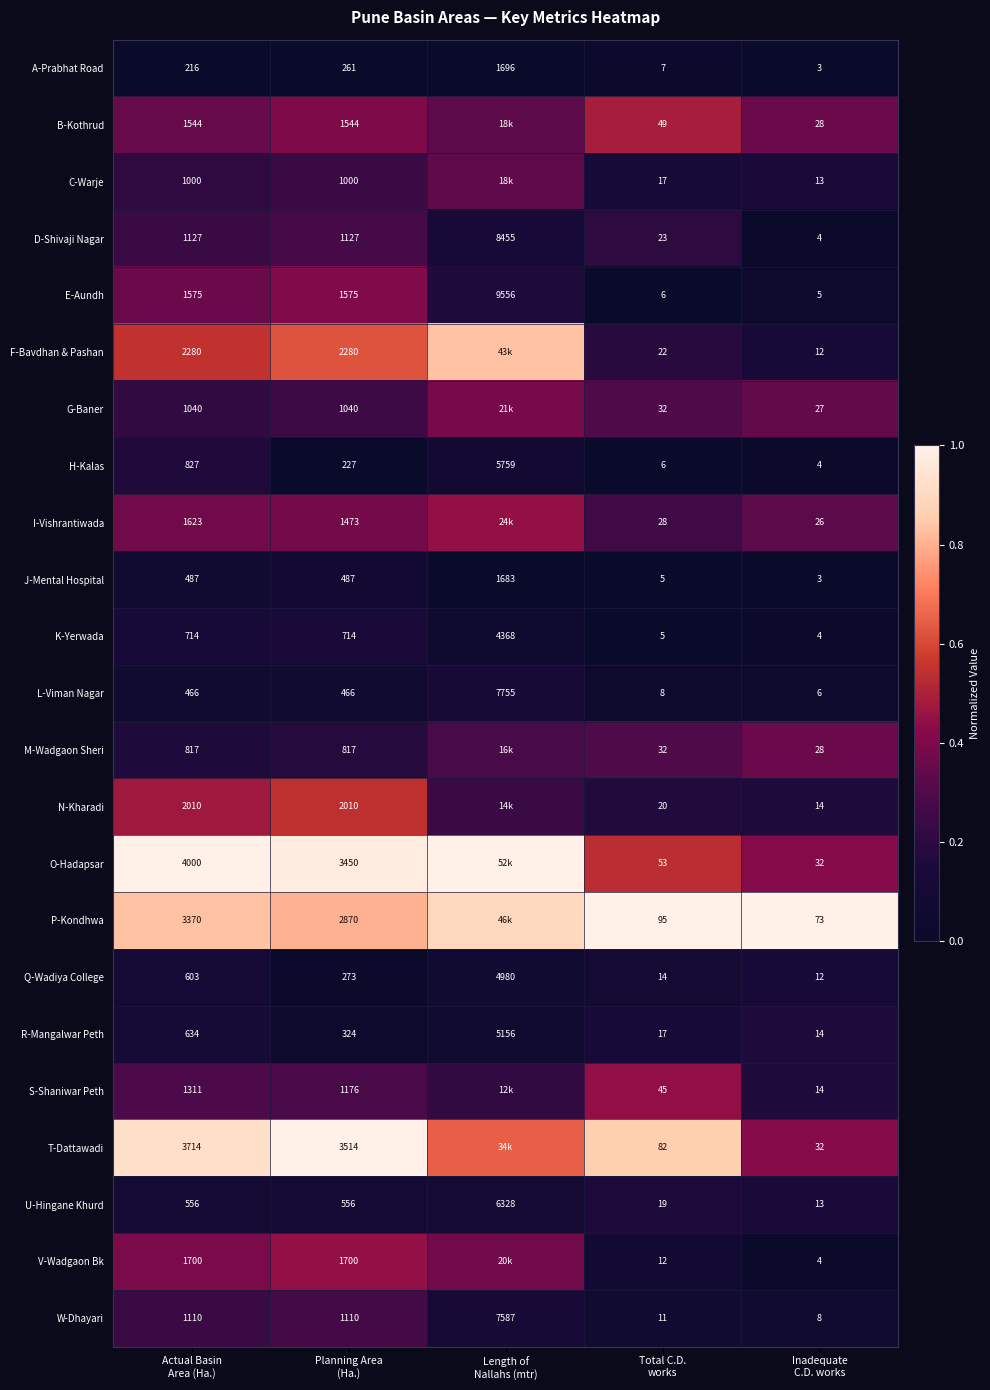

How many data points in J-Mental Hospital are less than 487?

2